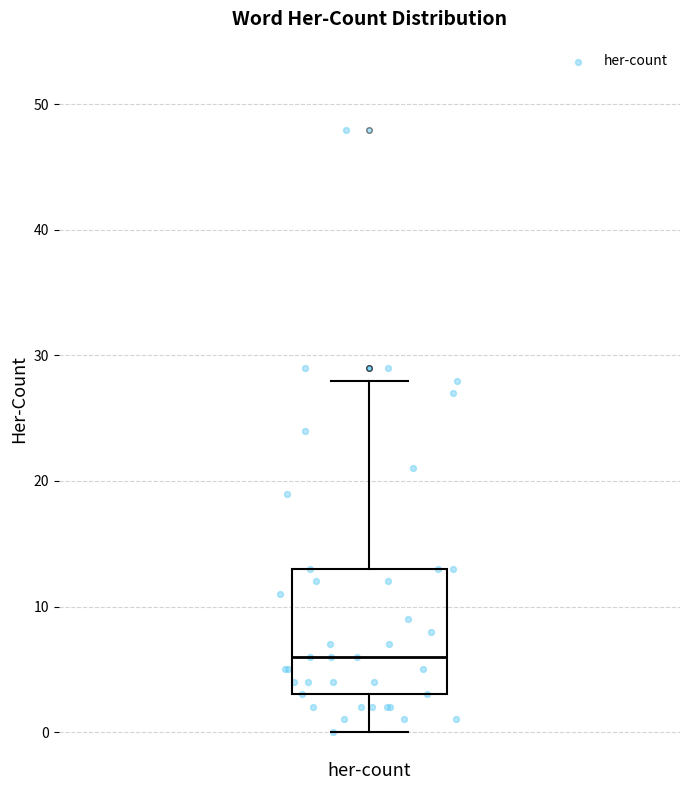

Transcribe this box plot: give where the median line is, the range the box spans, and where the two whiskers end, as read against the y-axis. The values are not printed on the chart, so give them approximately, as read against the axis.

median 6, box 3 to 13, whiskers 0 to 28